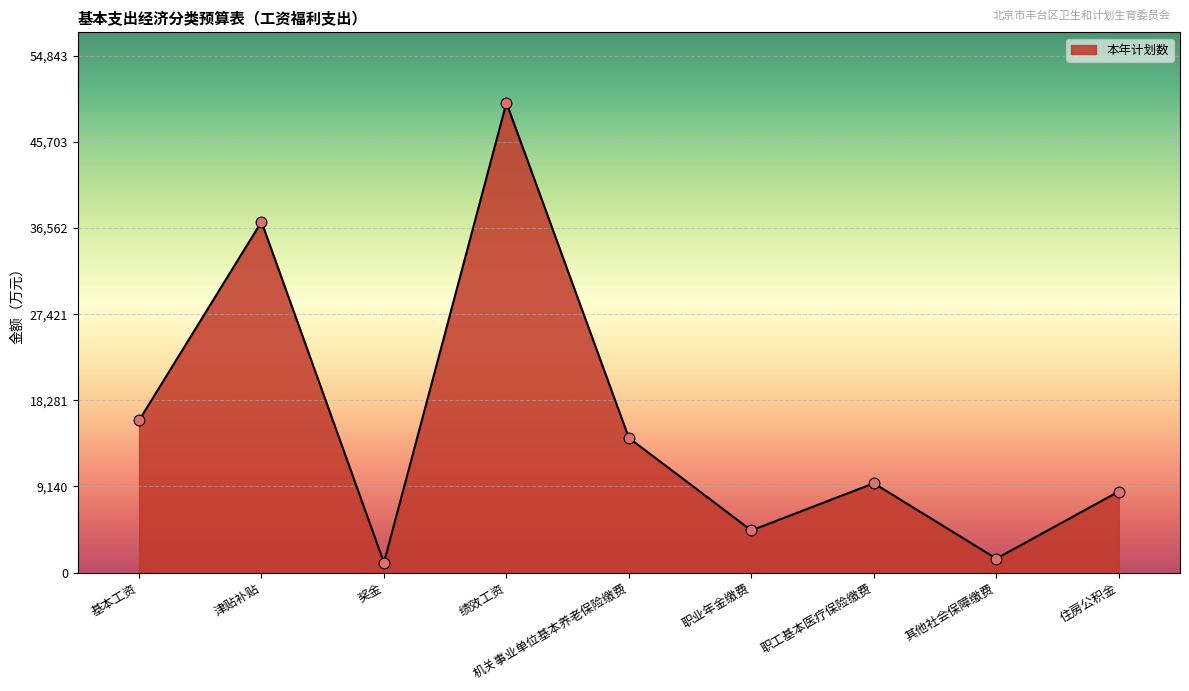

Approximately how many times larger is the value at 其他社会保障缴费 compared to 职业年金缴费?

0.3